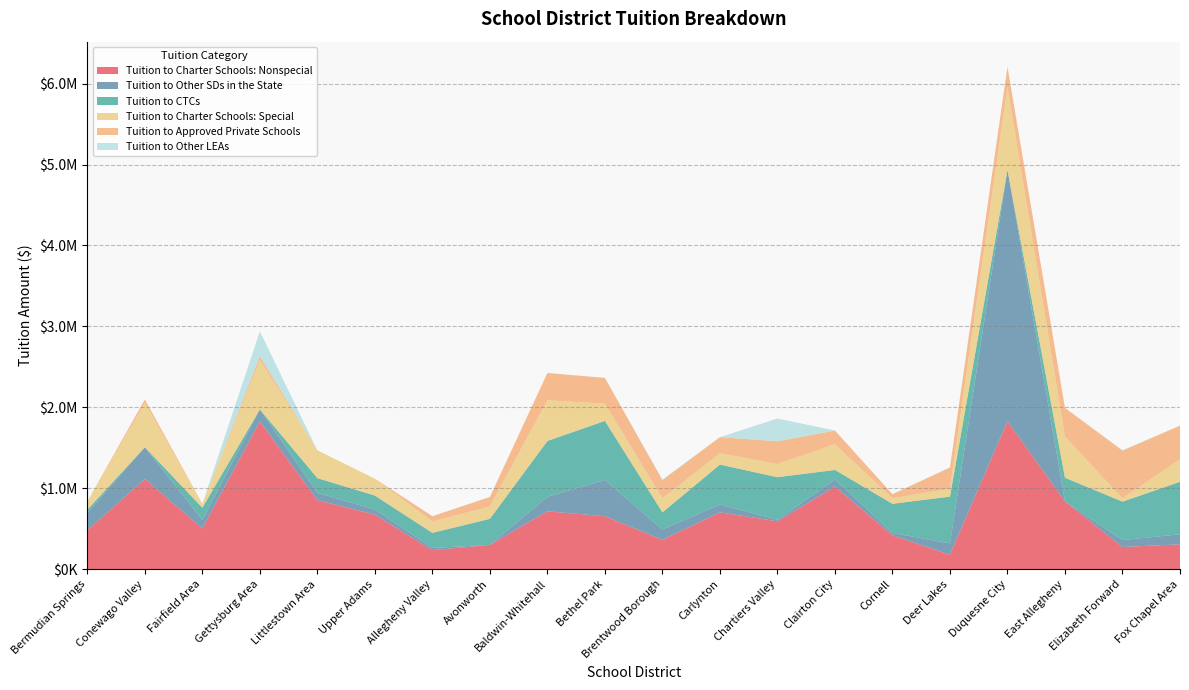

Reading left to right, what are all the values shown in this chart?

Tuition to Charter Schools: Nonspecial: 479218.7	1114952.4	503873.9	1826775.6	853483.3	674120.4	235252.4	300892.8	715687.8	654997.6	363206.3	702228.2	592483.5	1021431.7	419576.0	179357.8	1827962.2	838267.0	274767.4	307520.8
Tuition to Other SDs in the State: 214690.3	392792.2	105574.1	148346.3	90866.1	63285.1	28042.7	0.0	179881.3	448148.8	127677.1	97630.5	19200.2	87792.5	28999.0	139263.9	3106963.7	0.0	85962.6	124422.6
Tuition to CTCs: 41230.1	0.0	150745.9	0.0	181326.3	172864.7	186175.1	321717.3	689125.0	729408.6	211609.0	493052.2	525254.7	117705.0	359570.0	578560.0	0.0	292158.6	474321.0	648542.6
Tuition to Charter Schools: Special: 101652.4	547540.4	48436.2	609732.3	343243.6	208278.2	141481.8	152271.0	503641.5	211793.9	173353.8	140485.6	161923.0	317750.0	69123.0	97449.1	1023007.9	507910.0	39626.9	278558.5
Tuition to Approved Private Schools: 0.0	42022.8	0.0	46835.5	0.0	0.0	64272.1	118015.6	336774.0	319491.2	225758.3	198710.6	282460.6	169017.6	50169.0	262016.6	249888.6	354810.0	590495.9	415104.0
Tuition to Other LEAs: 0.0	0.0	0.0	308736.3	0.0	0.0	0.0	0.0	0.0	0.0	6383.0	0.0	280616.0	0.0	0.0	1518.2	0.0	0.0	5128.0	0.0